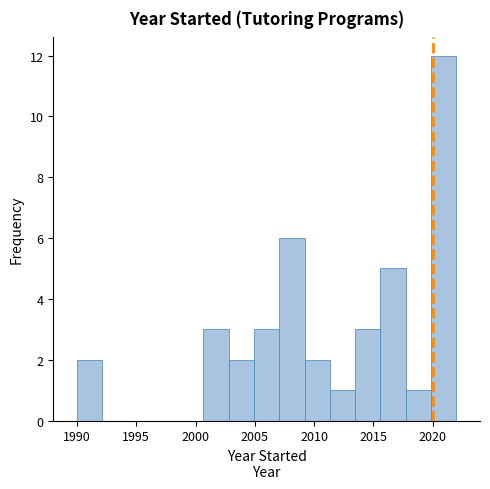

Reading left to right, list every bar in this chart as the range it spans on the x-axis followed by its height. Neither the bar edges nor the heights are printed on the chart, so give them approximately, as read against the axes.

1990.0 to 1992.0: 2
1992.0 to 1994.5: 0
1994.5 to 1996.5: 0
1996.5 to 1998.5: 0
1998.5 to 2000.5: 0
2000.5 to 2003.0: 3
2003.0 to 2005.0: 2
2005.0 to 2007.0: 3
2007.0 to 2009.0: 6
2009.0 to 2011.5: 2
2011.5 to 2013.5: 1
2013.5 to 2015.5: 3
2015.5 to 2017.5: 5
2017.5 to 2020.0: 1
2020.0 to 2022.0: 12